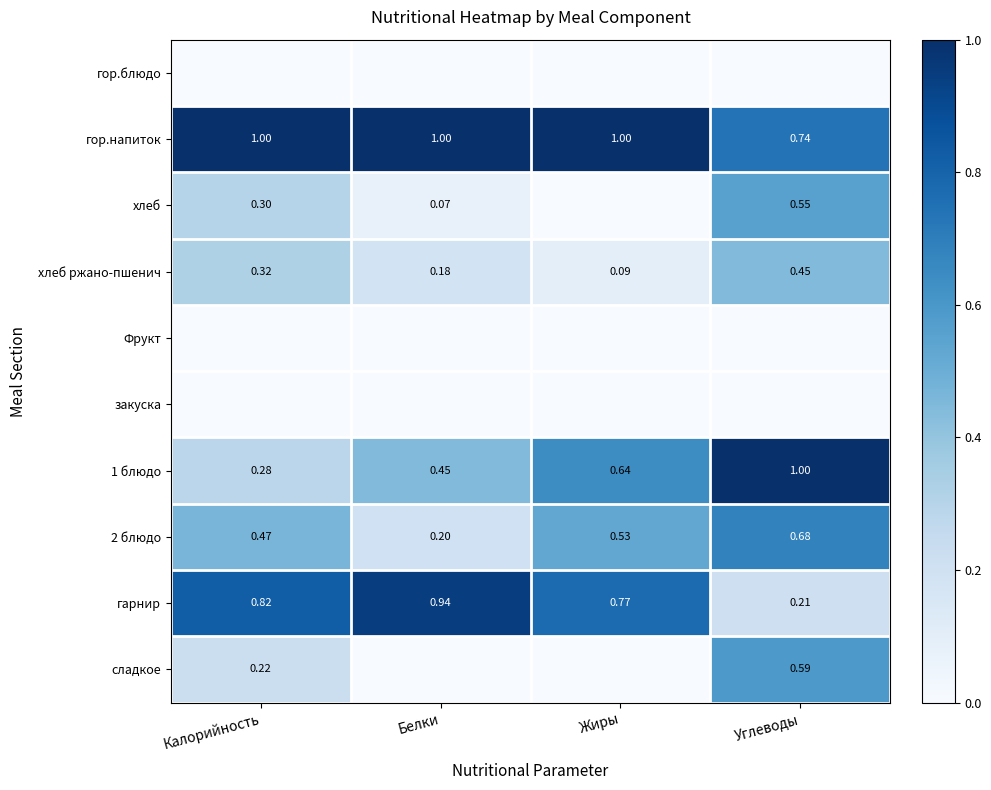

List the labels in order of хлеб ржано-пшенич value, smallest first.

Жиры, Белки, Калорийность, Углеводы